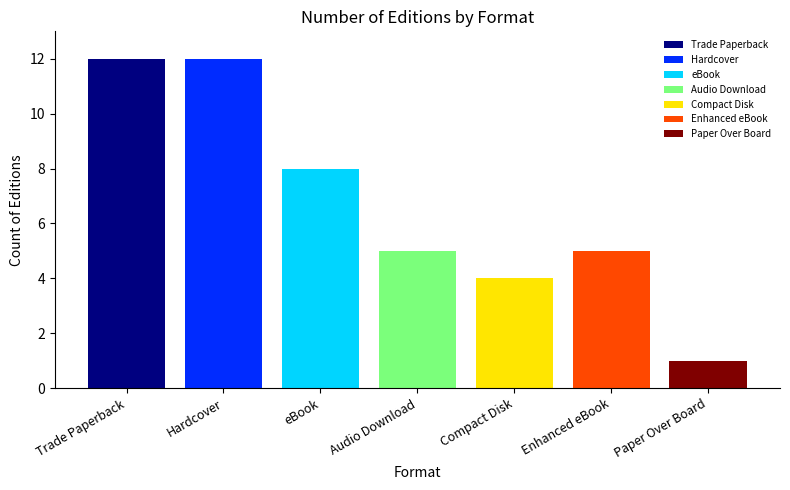

Count the number of data series in this chart.

7